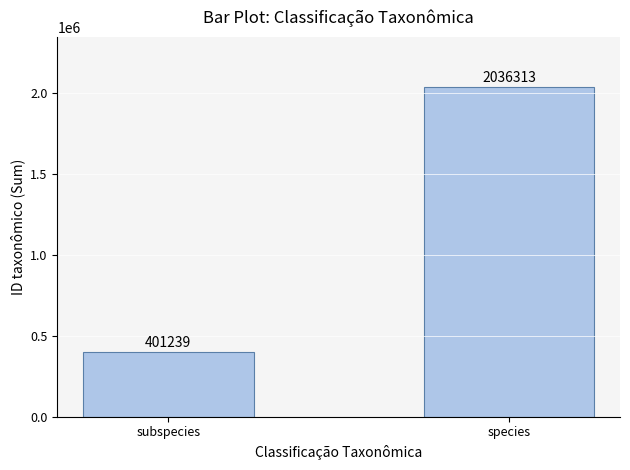

At which label is the value closest to 1218776?

subspecies